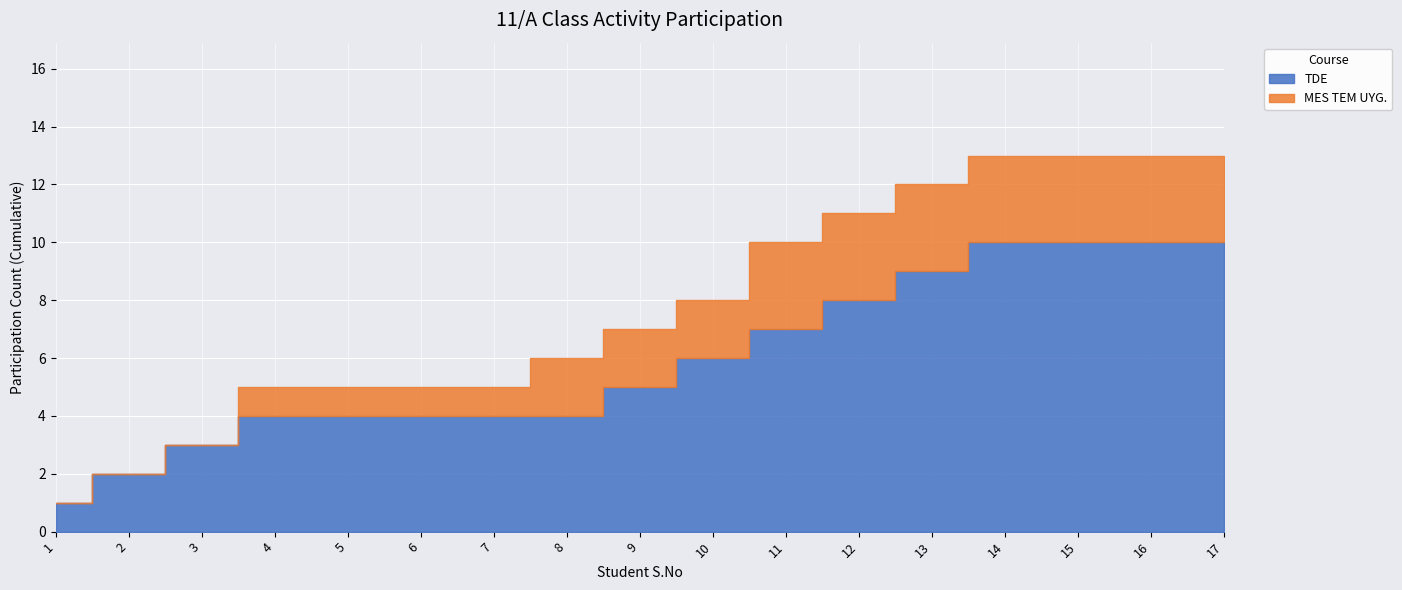

How many series are shown in this chart?

2